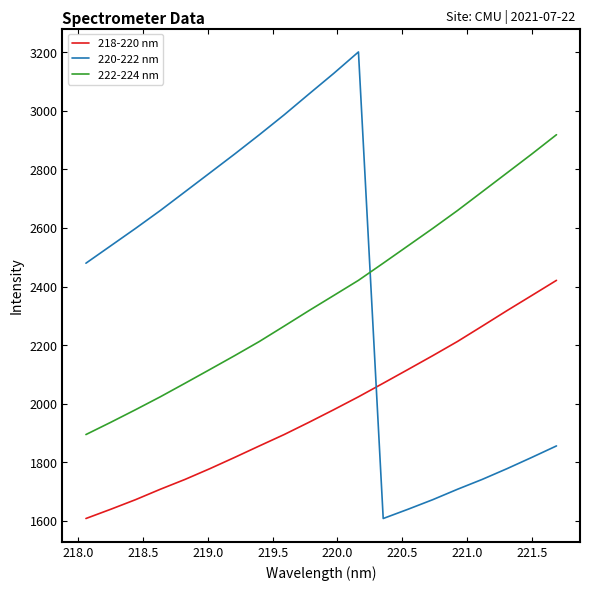

What is the maximum value for 218-220 nm?

2421.1